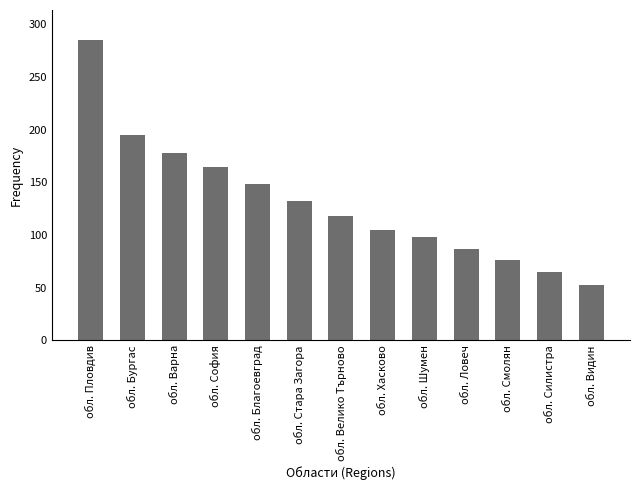

Is it true that the value at обл. Бургас is 94?

False